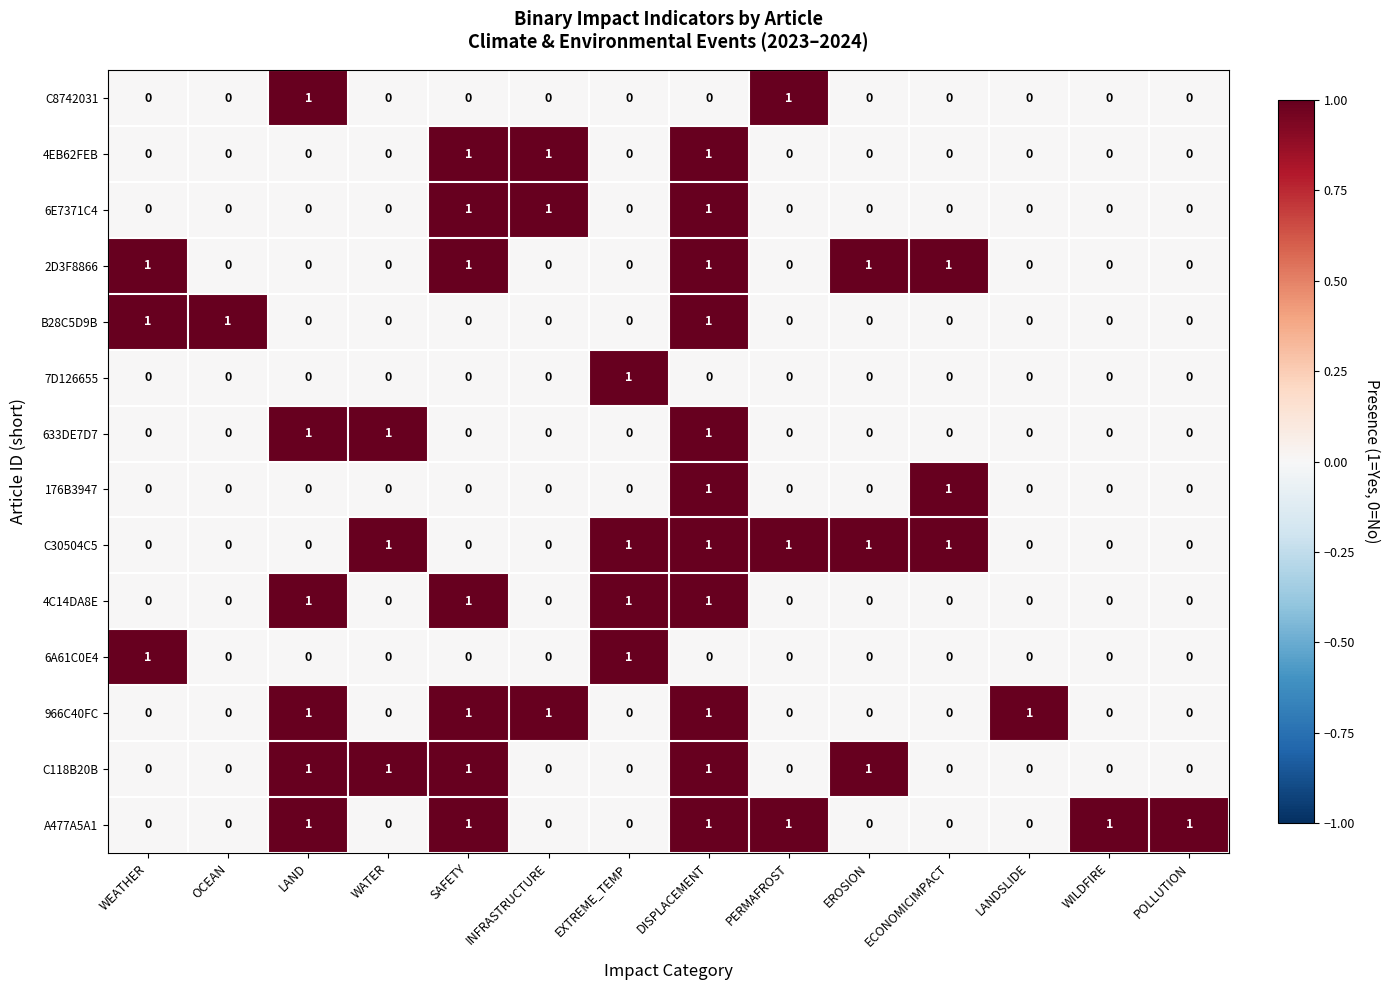

Count the 176B3947 values in the range 0 to 1.

14